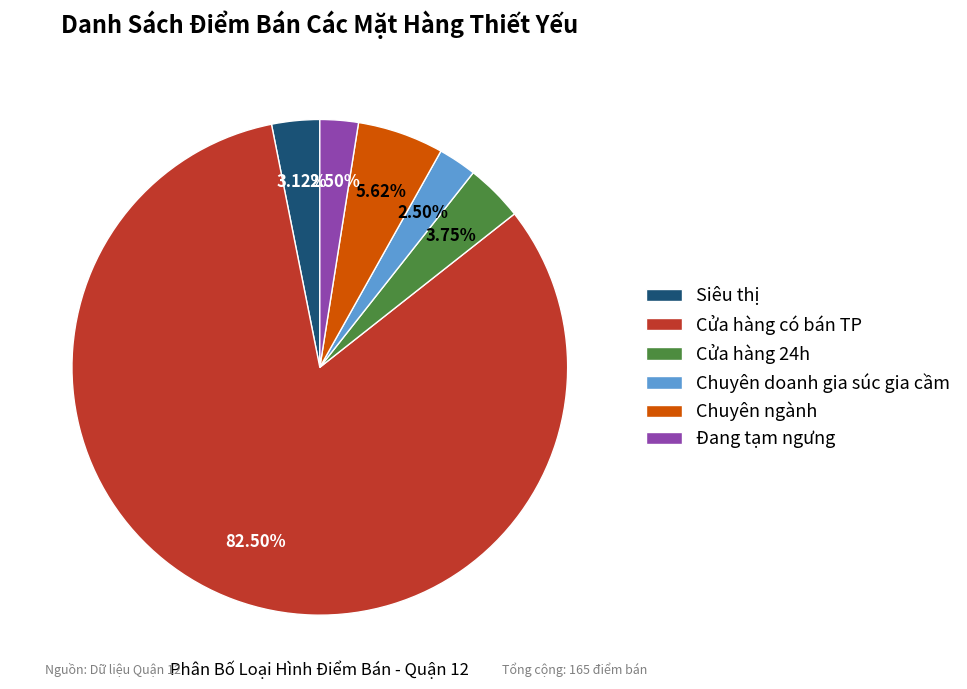

To the nearest percent, what is the combined percentage of Đang tạm ngưng and Chuyên doanh gia súc gia cầm?

5%